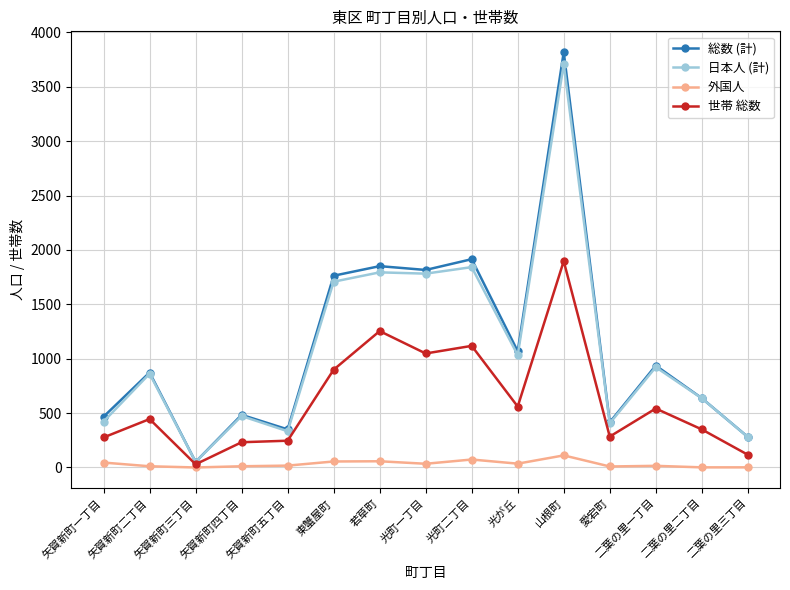

True or false: 日本人 (計) has a value of 143 at 矢賀新町一丁目.

False